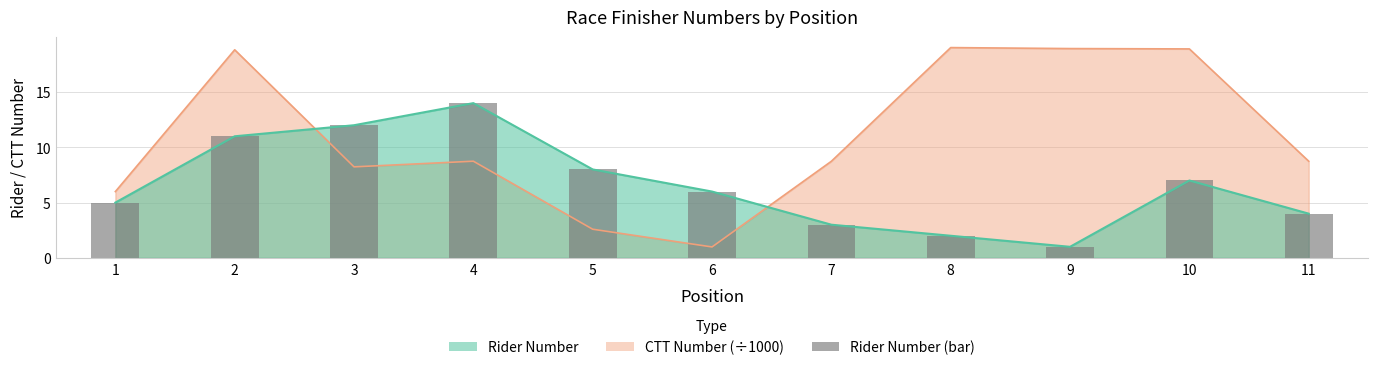

Reading right to left, list all the values displayed in this chart.

4	7	1	2	3	6	8	14	12	11	5